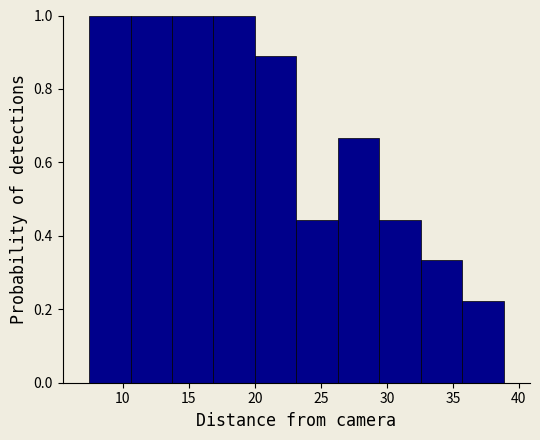

Reading left to right, list every bar in this chart as the range it spans on the x-axis followed by its height. Neither the bar edges nor the heights are printed on the chart, so give them approximately, as read against the axes.

7.5 to 10.5: 1.00
10.5 to 13.5: 1.00
13.5 to 17.0: 1.00
17.0 to 20.0: 1.00
20.0 to 23.0: 0.88
23.0 to 26.5: 0.44
26.5 to 29.5: 0.66
29.5 to 32.5: 0.44
32.5 to 35.5: 0.34
35.5 to 39.0: 0.22